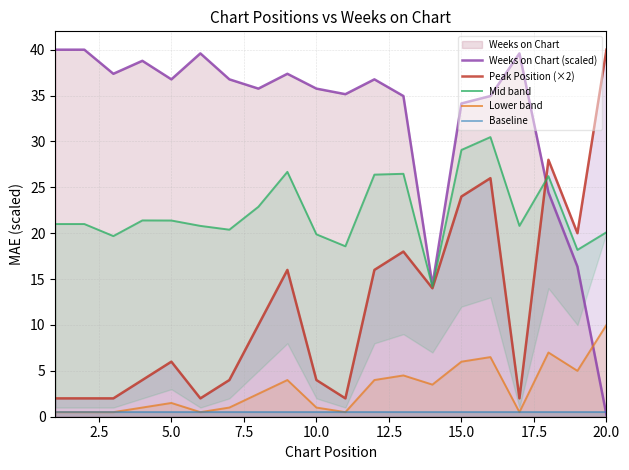

What is the value of the Peak Position (×2) point at the 8th from the left?

10.0